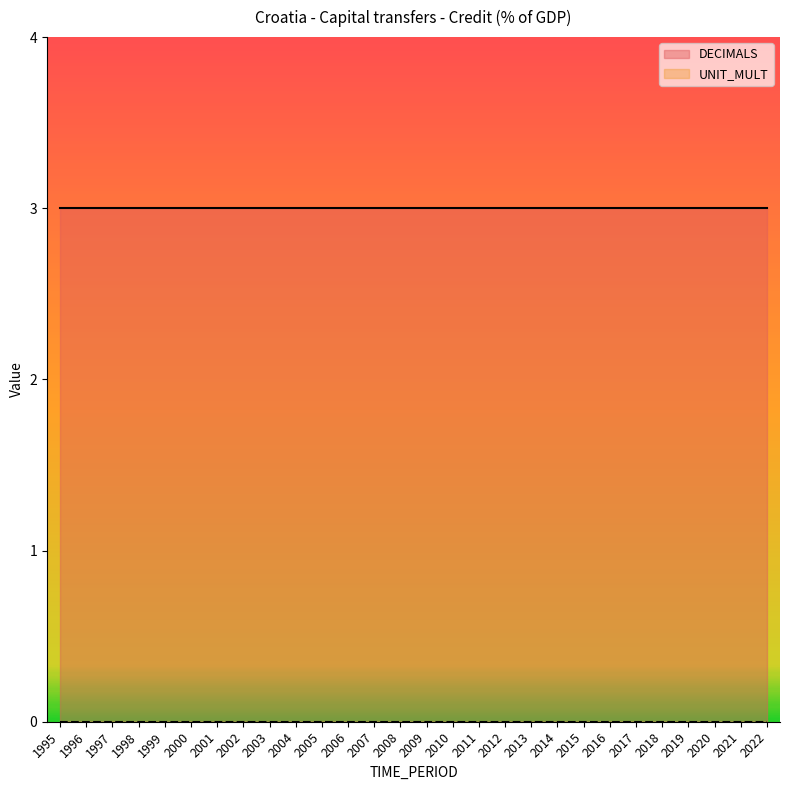

True or false: UNIT_MULT and DECIMALS cross at least once.

False